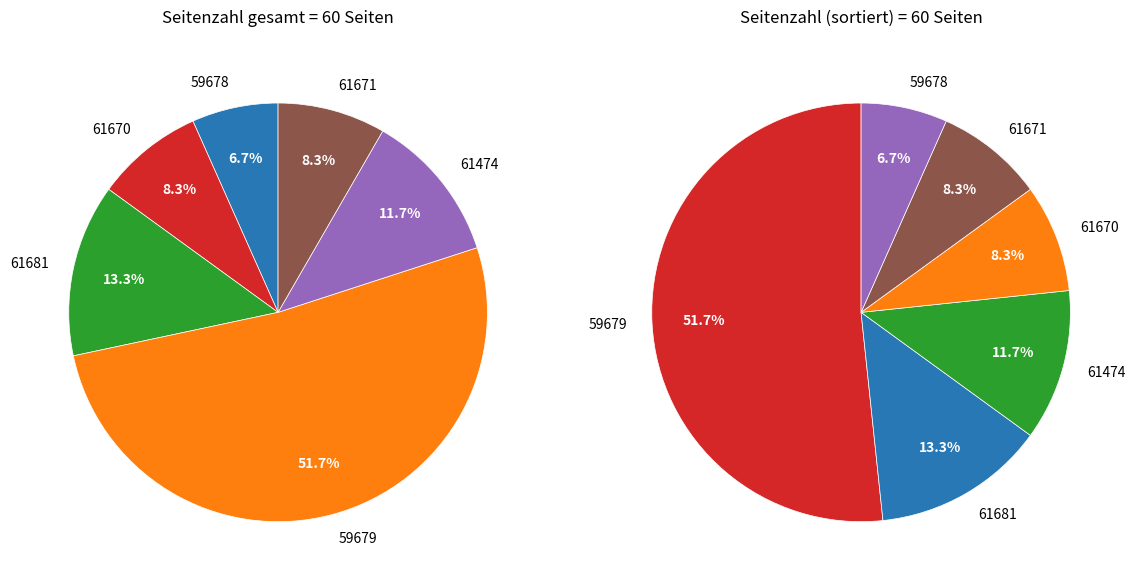

How many segments does this pie chart have?

6